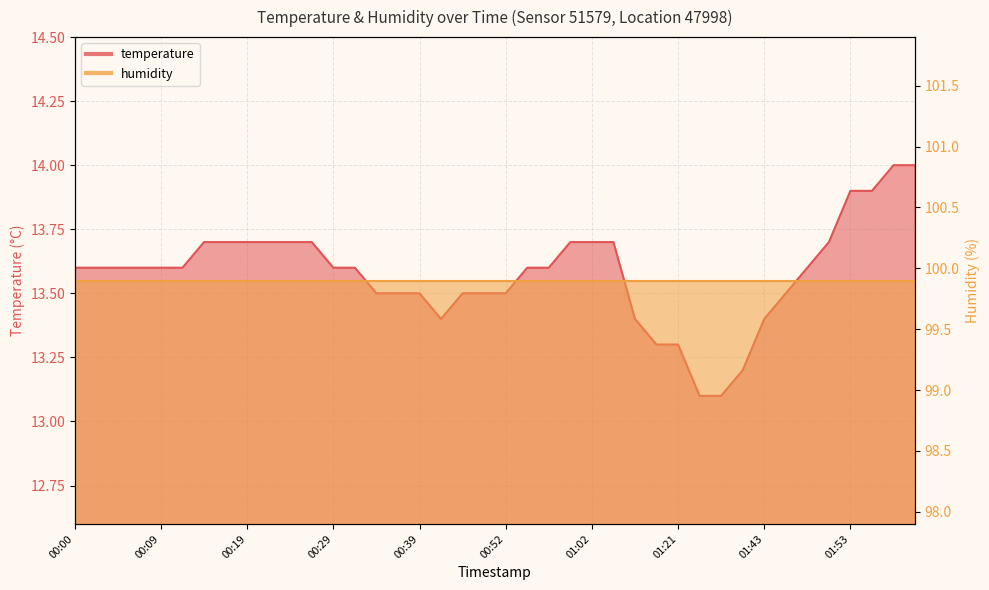

Is it true that the value at 00:00 is 18.6?

False